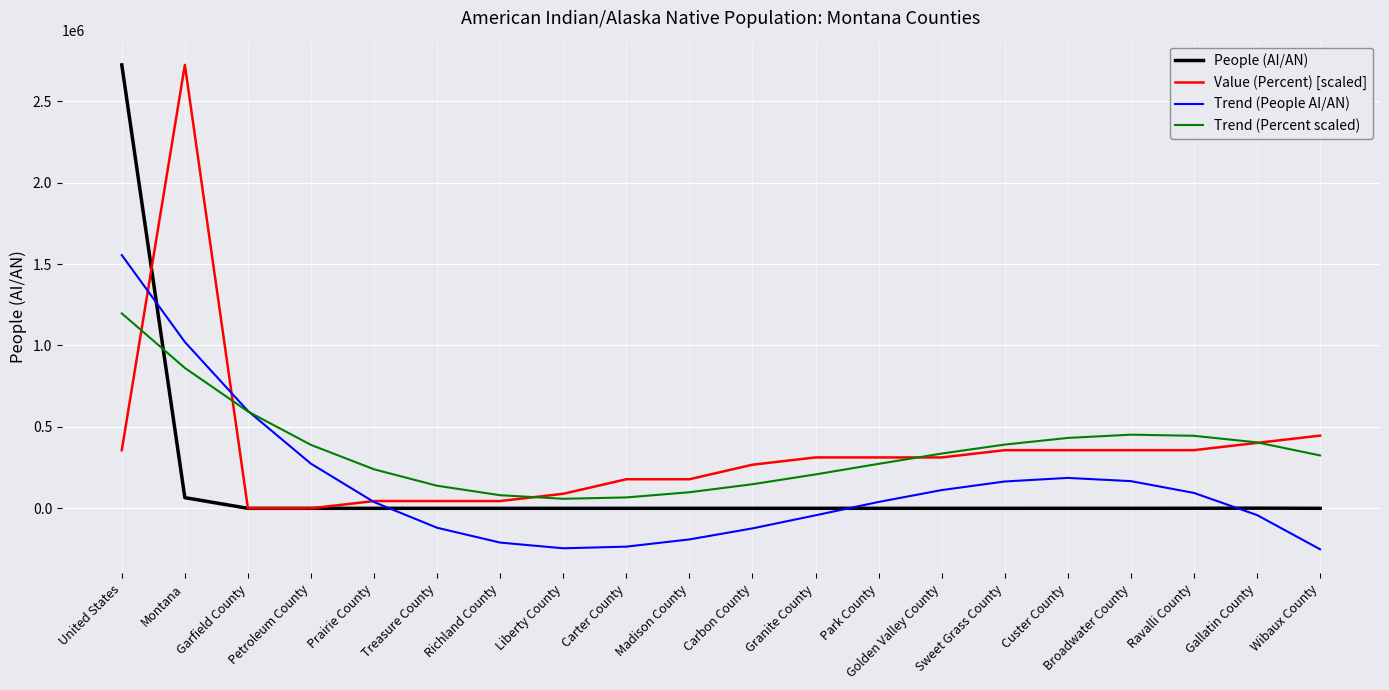

The value of Trend (Percent scaled) at Granite County is 208166.3. True or false?

True